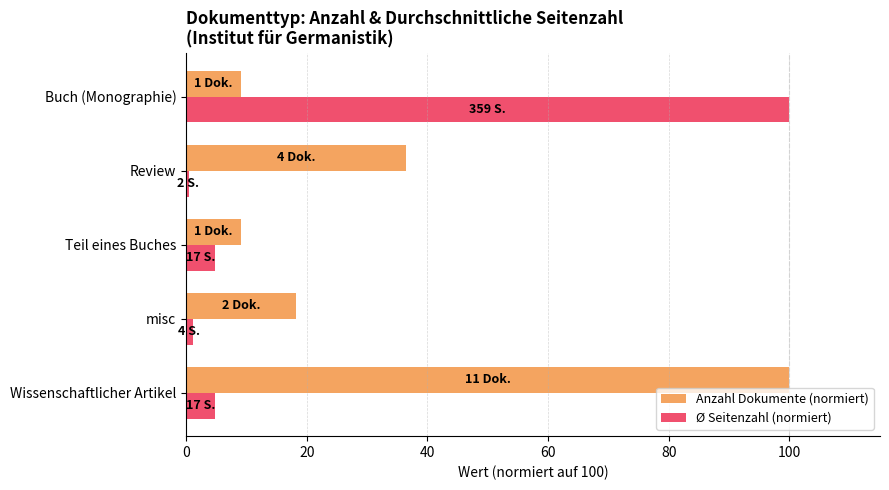

Rank the series by their average value, from lowest to highest.

Ø Seitenzahl (normiert), Anzahl Dokumente (normiert)